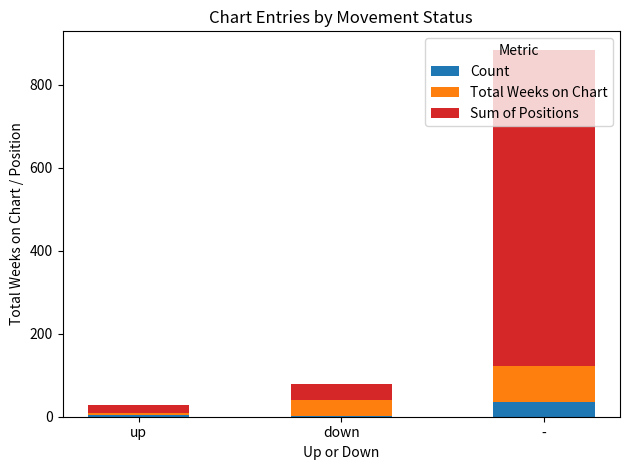

What is the sum of all Count values?

40